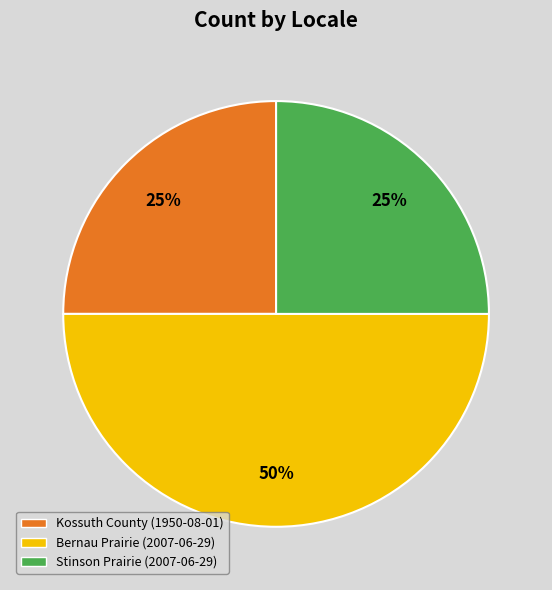

What is the largest slice in the pie chart?

Bernau Prairie (2007-06-29)